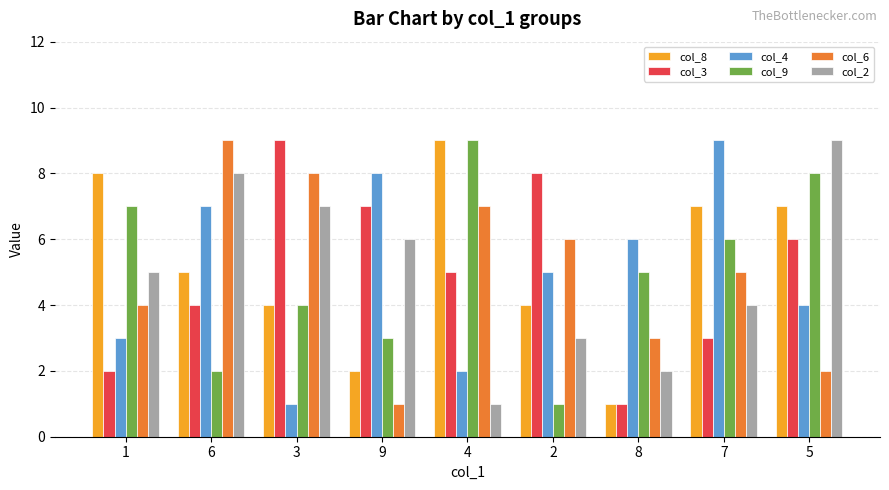

Is it true that col_8 equals 7 at 5?

True